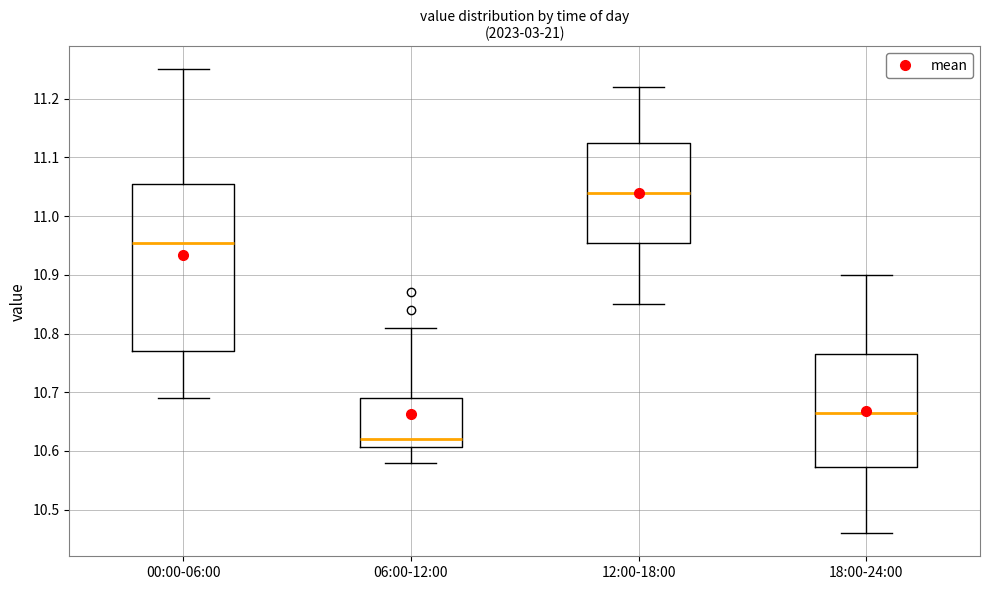

Which box has the lowest median line?

06:00-12:00